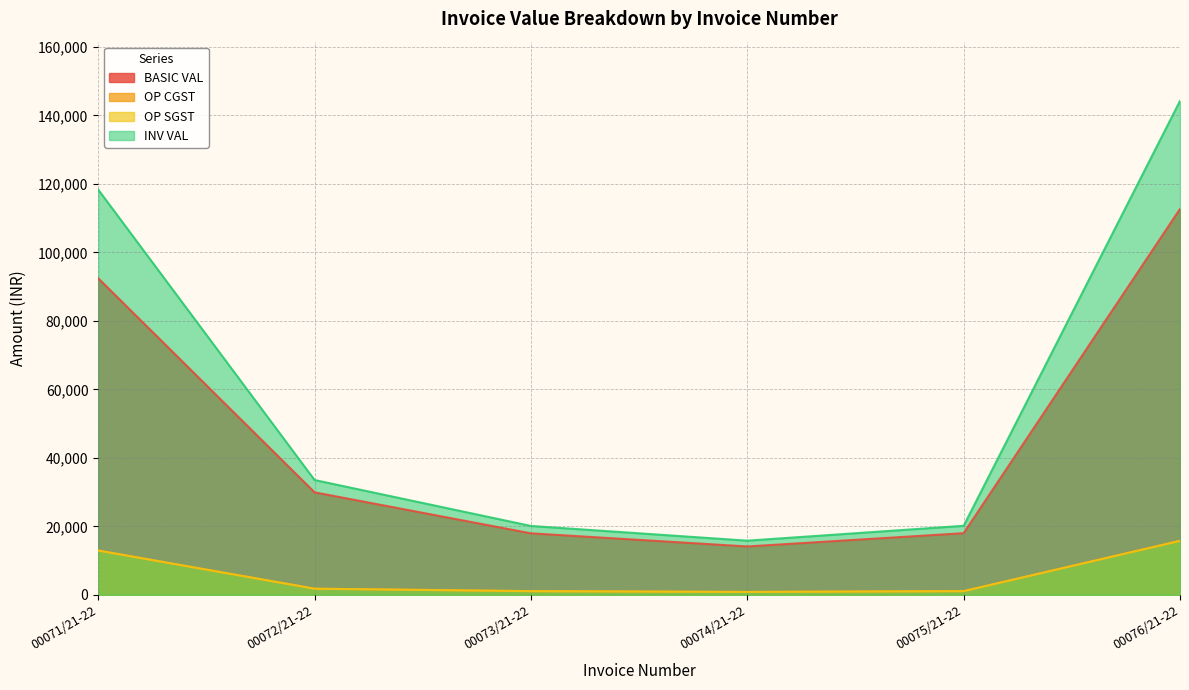

What is the difference between the maximum and minimum values in the INV VAL series?

128390.2